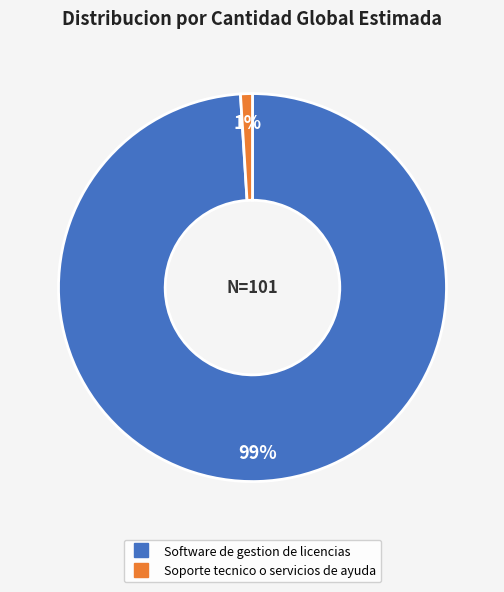

Count the number of slices in the pie.

2